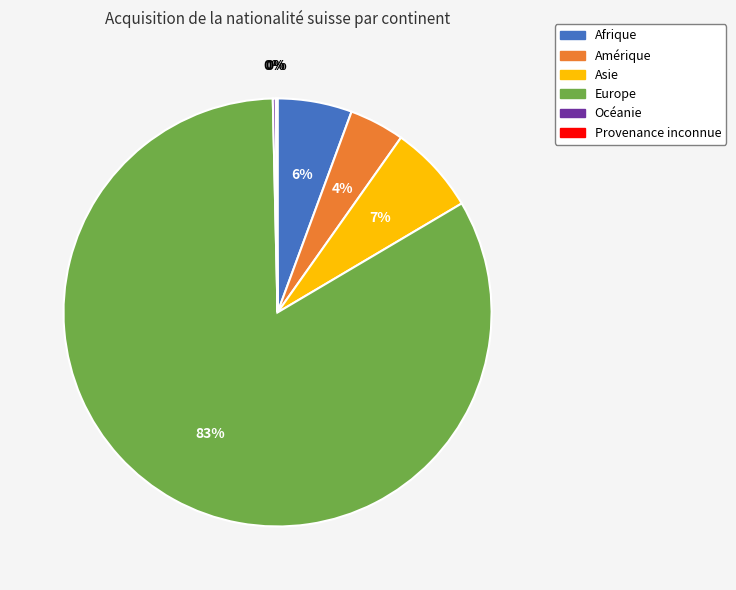

Between Europe and Afrique, which is larger?

Europe